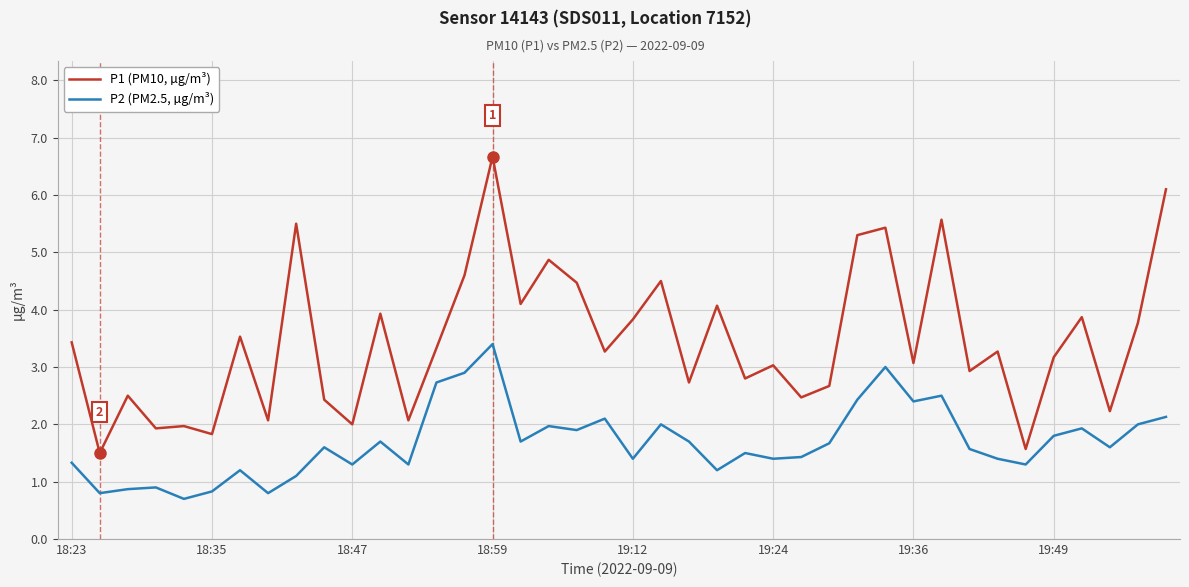

Which series has the largest range (max minus min)?

P1 (PM10, µg/m³)